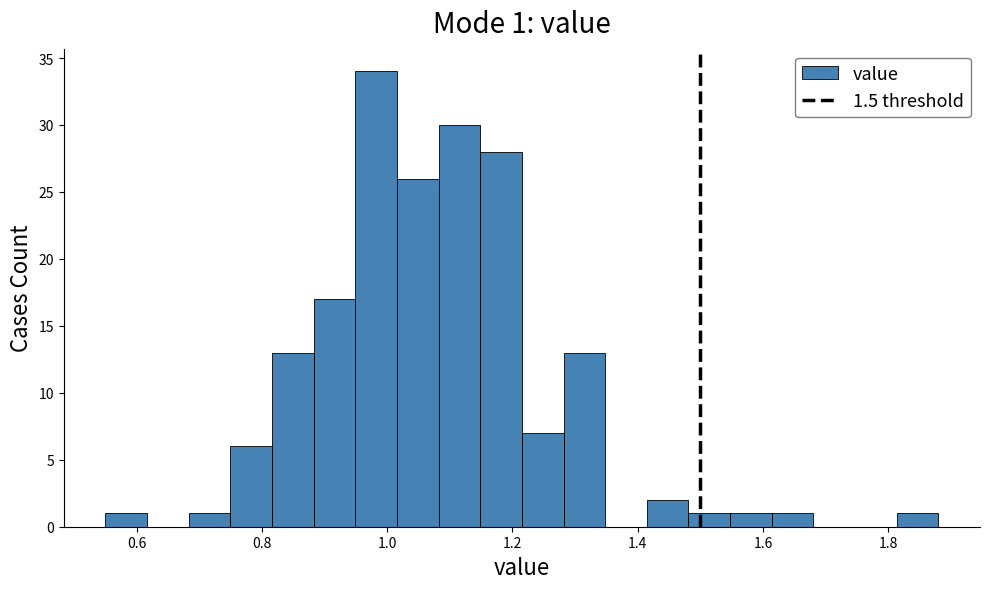

Around what value on the x-axis is the tallest bar? Give the approximate position of its centre, as read against the axis.

0.98